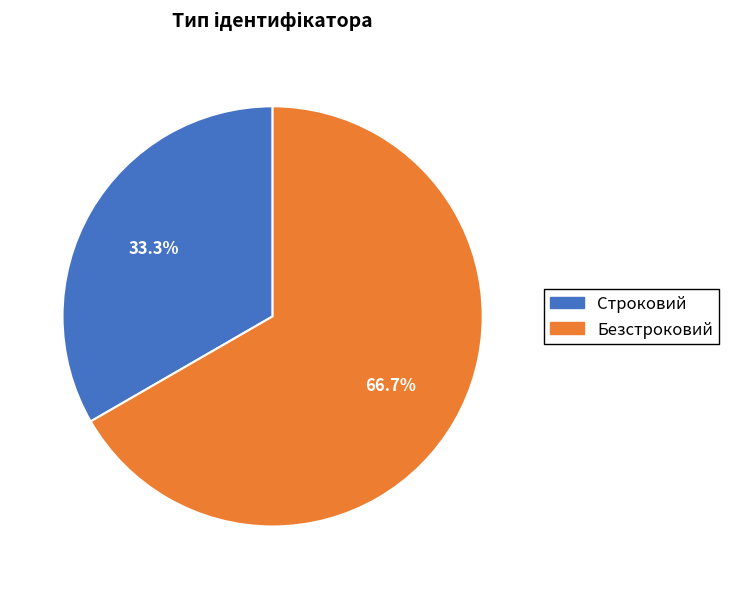

Count the number of slices in the pie.

2